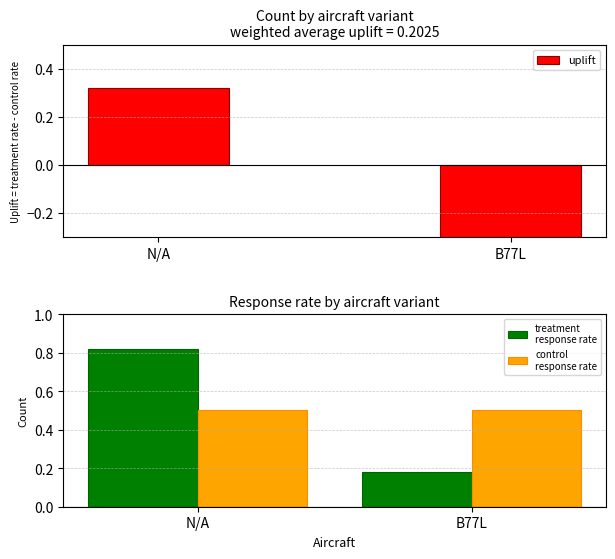

The value of control
response rate at B77L is 0.3. True or false?

False